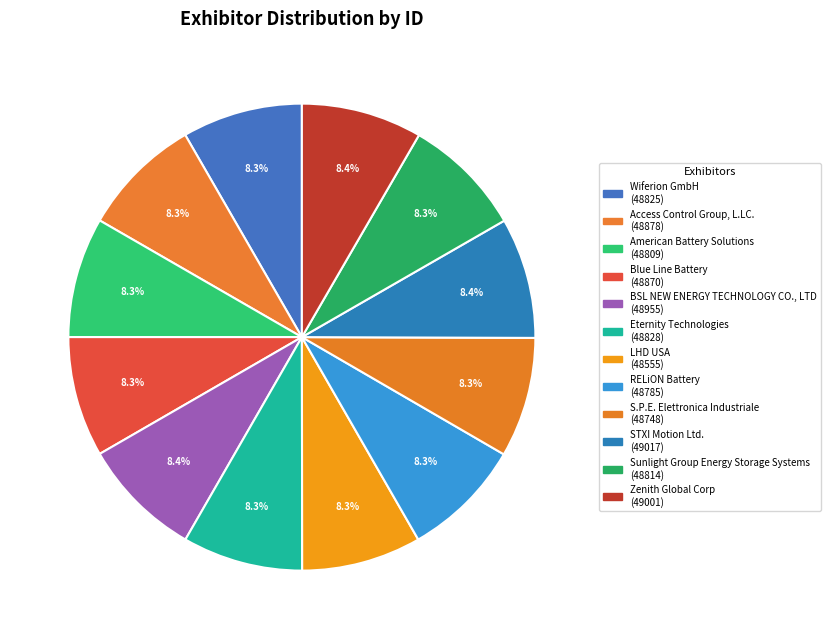

How many segments does this pie chart have?

12